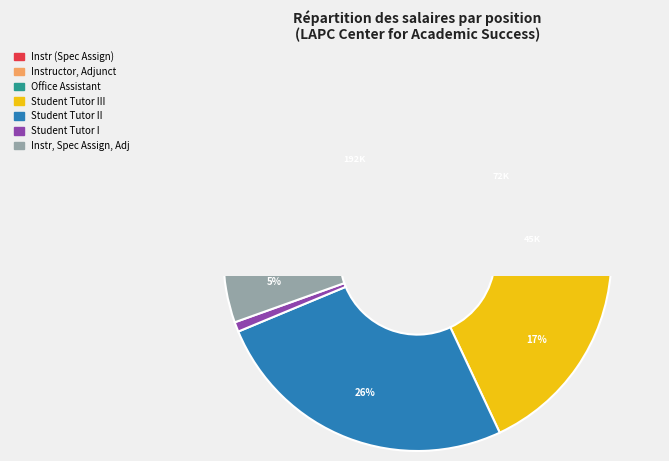

To the nearest percent, what percentage of the pie is Student Tutor II?

26%